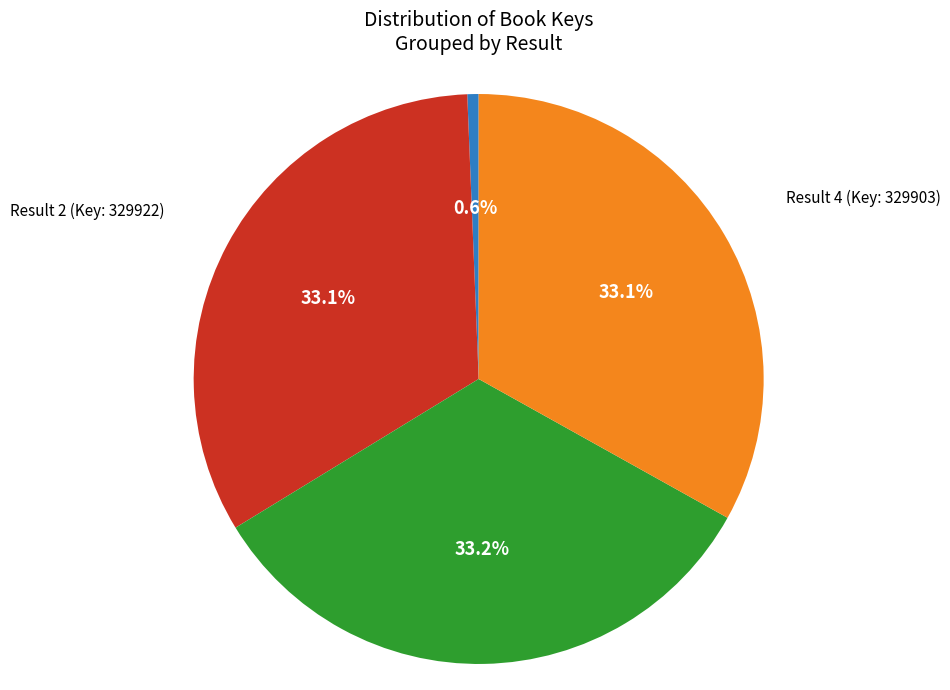

Is there any slice that represents more than half of the pie?

No